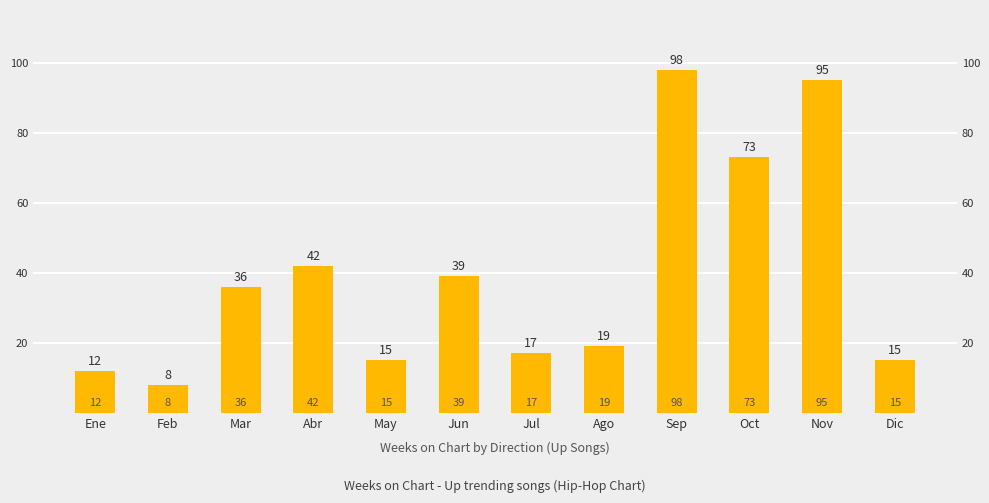

What is the label of the 11th bar from the right?

Feb